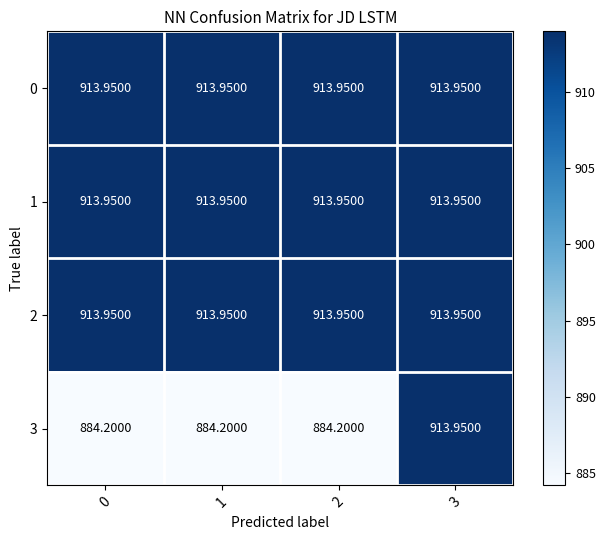

At which category is the sum across all series the highest?

3